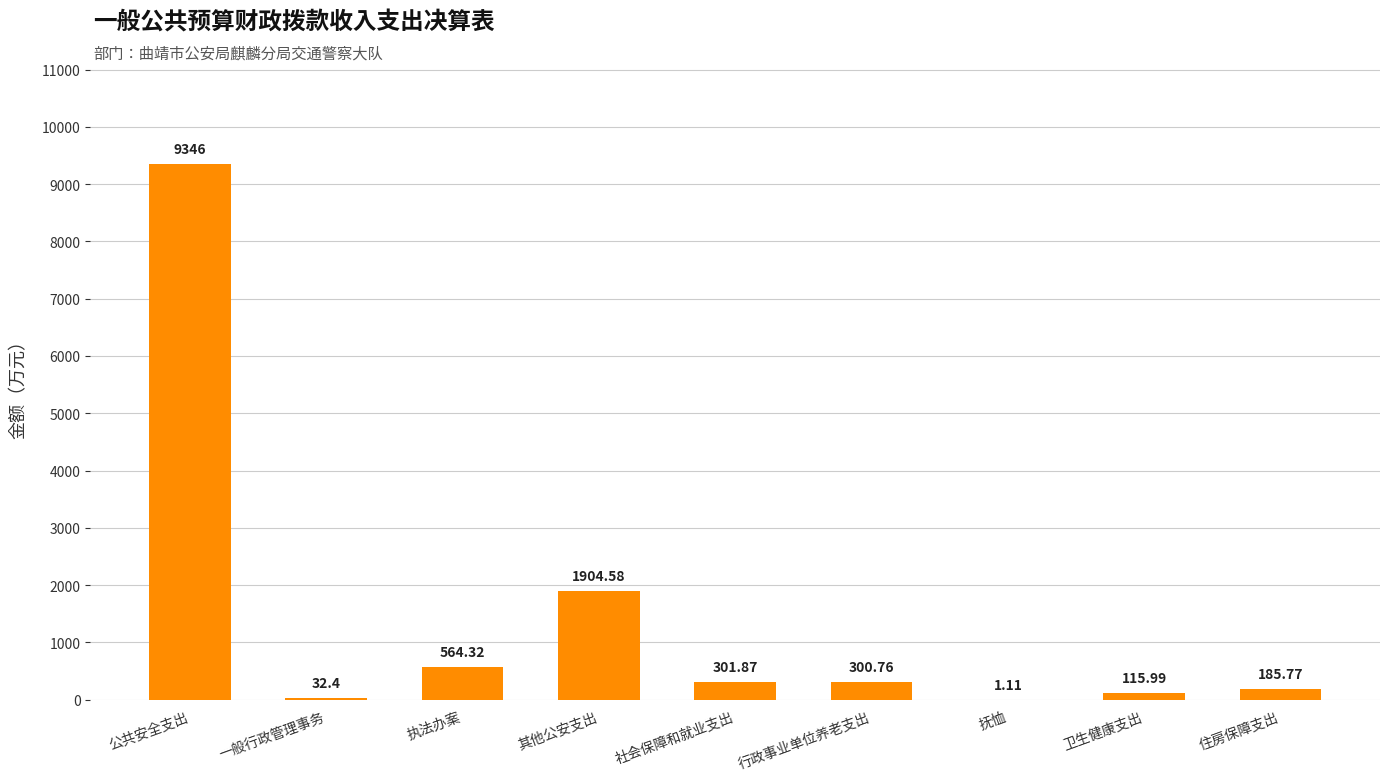

What is the sum of the values at 卫生健康支出 and 社会保障和就业支出?

417.9